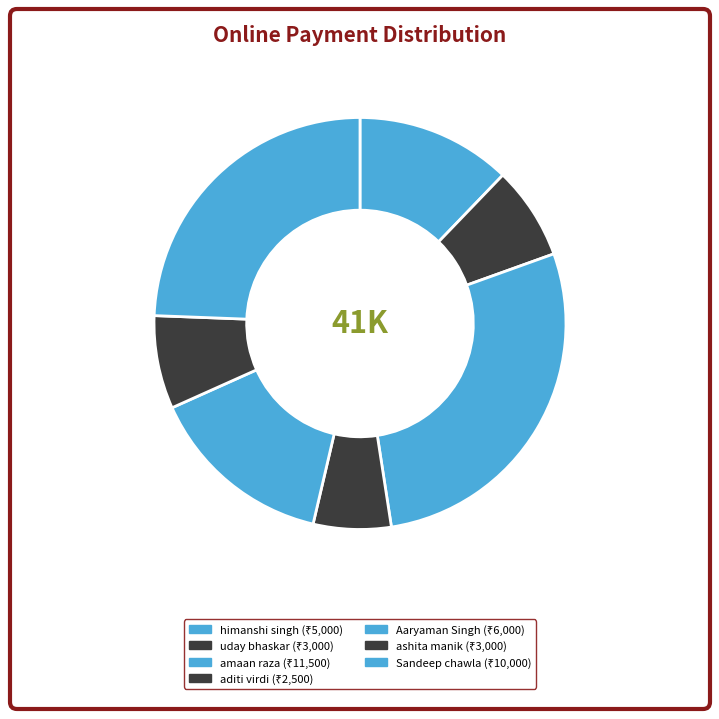

To the nearest percent, what is the average slice percentage?

14%